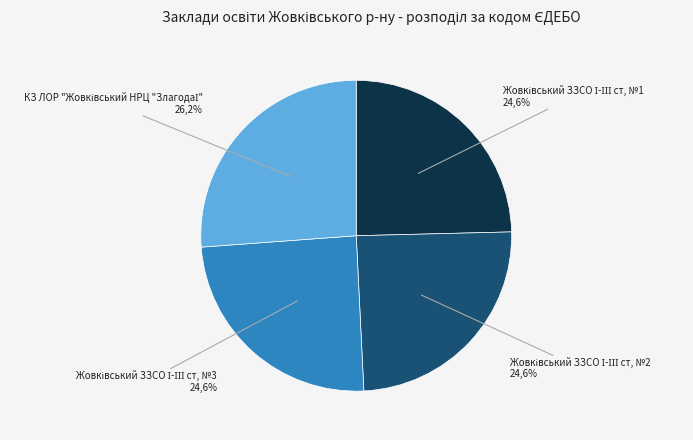

The КЗ ЛОР "Жовківський НРЦ "ЗлагодаІ" slice represents 26% of the pie. True or false?

True